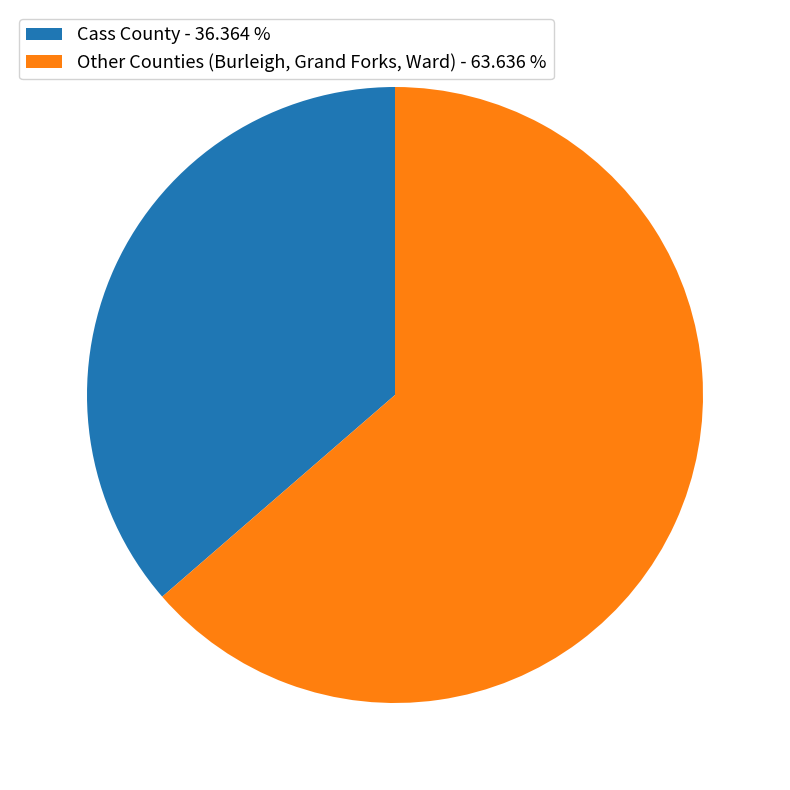

Which category accounts for the majority?

Other Counties (Burleigh, Grand Forks, Ward) - 63.636 %